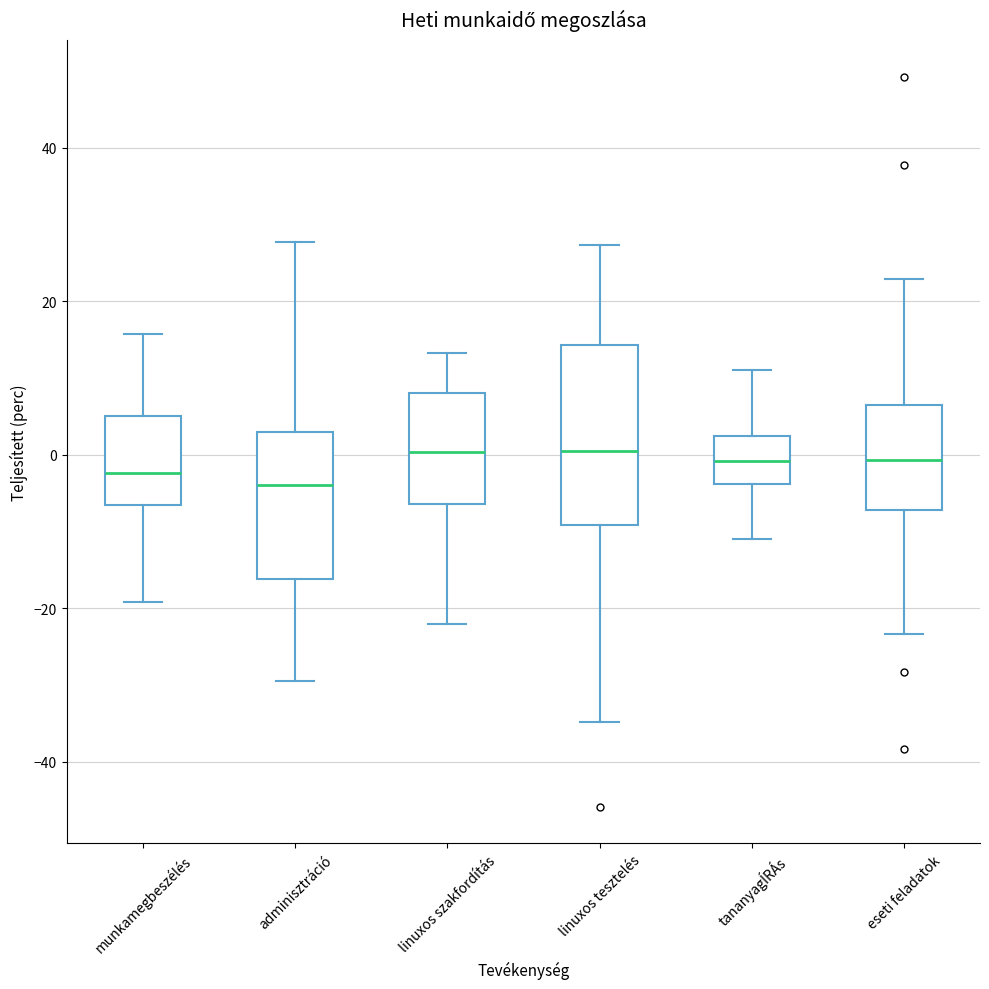

Where does the median line of the box for munkamegbeszélés sit on the y-axis? The values are not printed on the chart, so give them approximately, as read against the axis.

-2